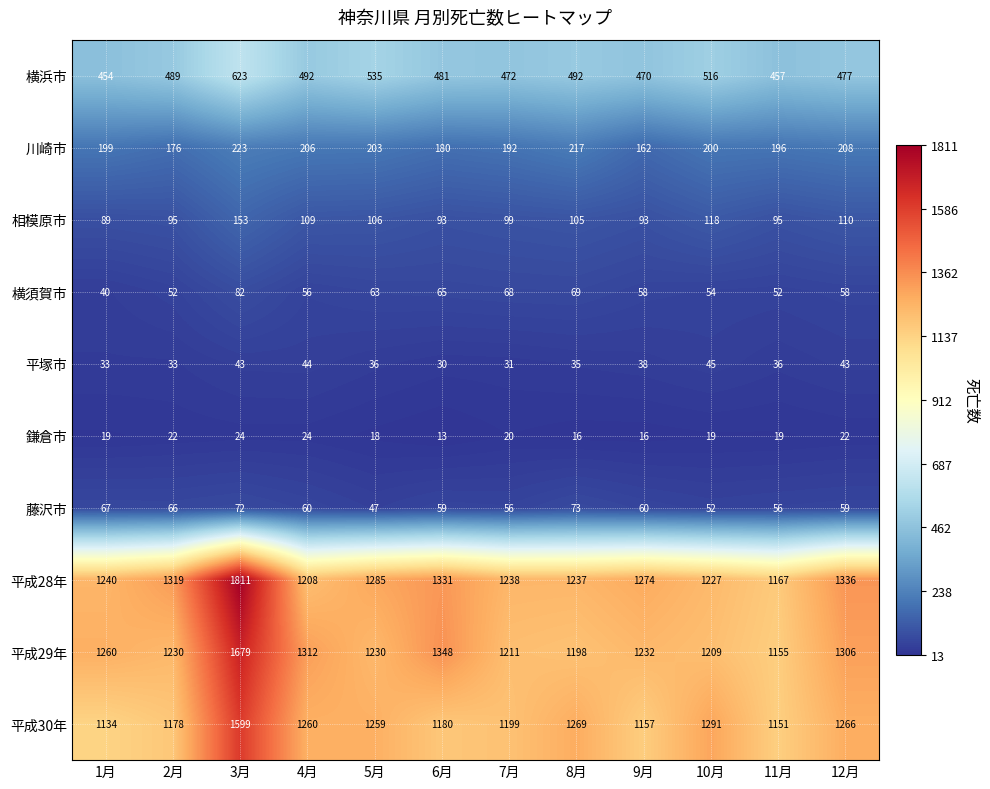

Rank the series by their maximum value, from highest to lowest.

平成28年, 平成29年, 平成30年, 横浜市, 川崎市, 相模原市, 横須賀市, 藤沢市, 平塚市, 鎌倉市